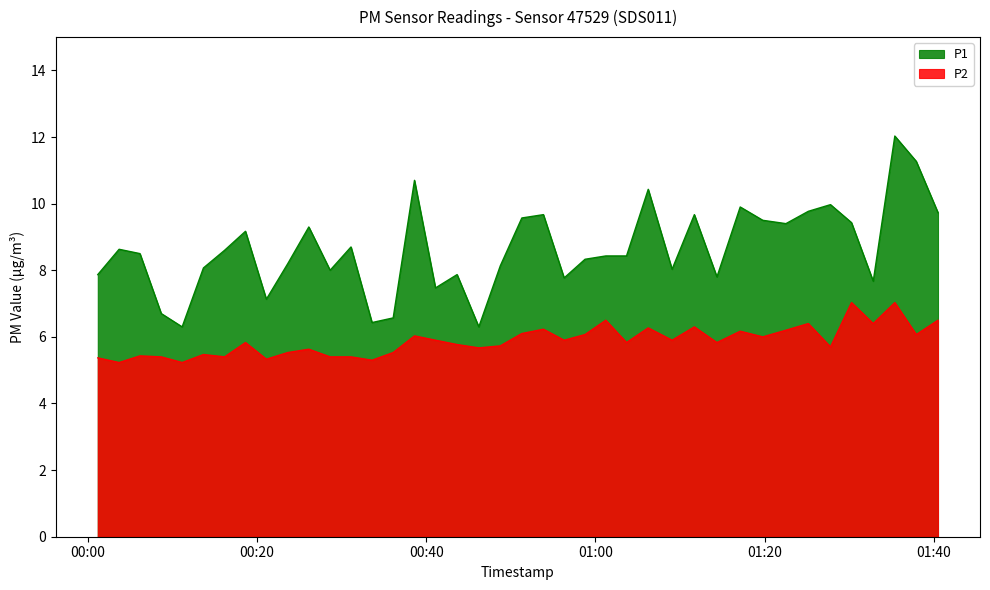

Rank the series by their average value, from highest to lowest.

P1, P2